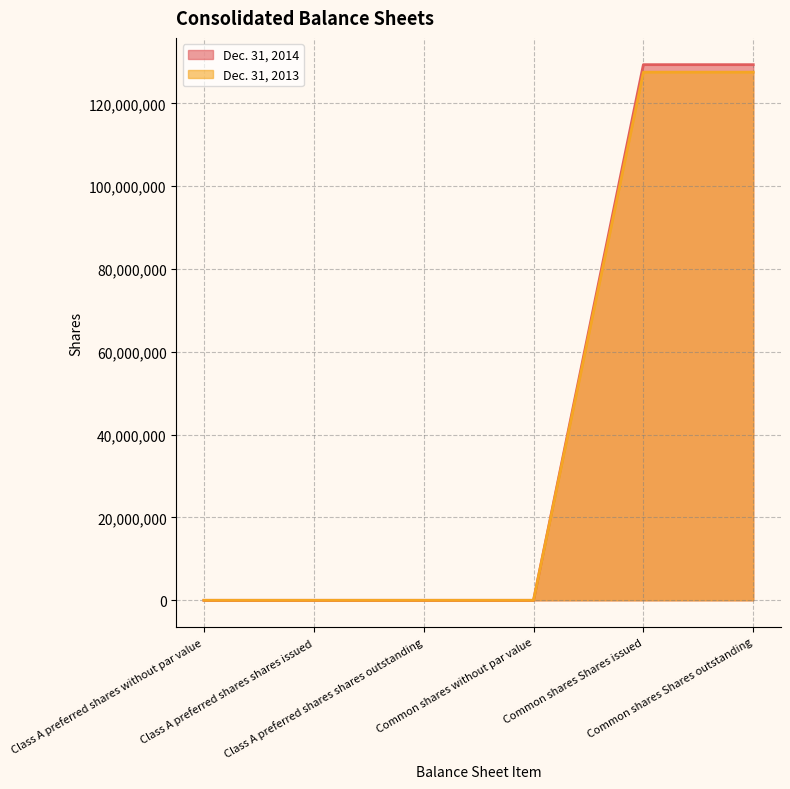

What is the label of the 1st point from the left?

Class A preferred shares without par value